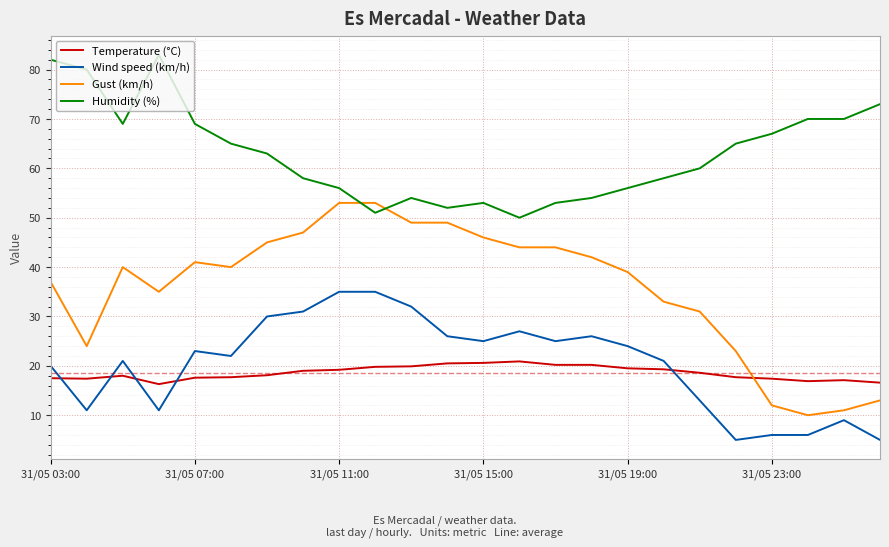

What is the difference between the second highest and second lowest values in the Wind speed (km/h) series?

30.0